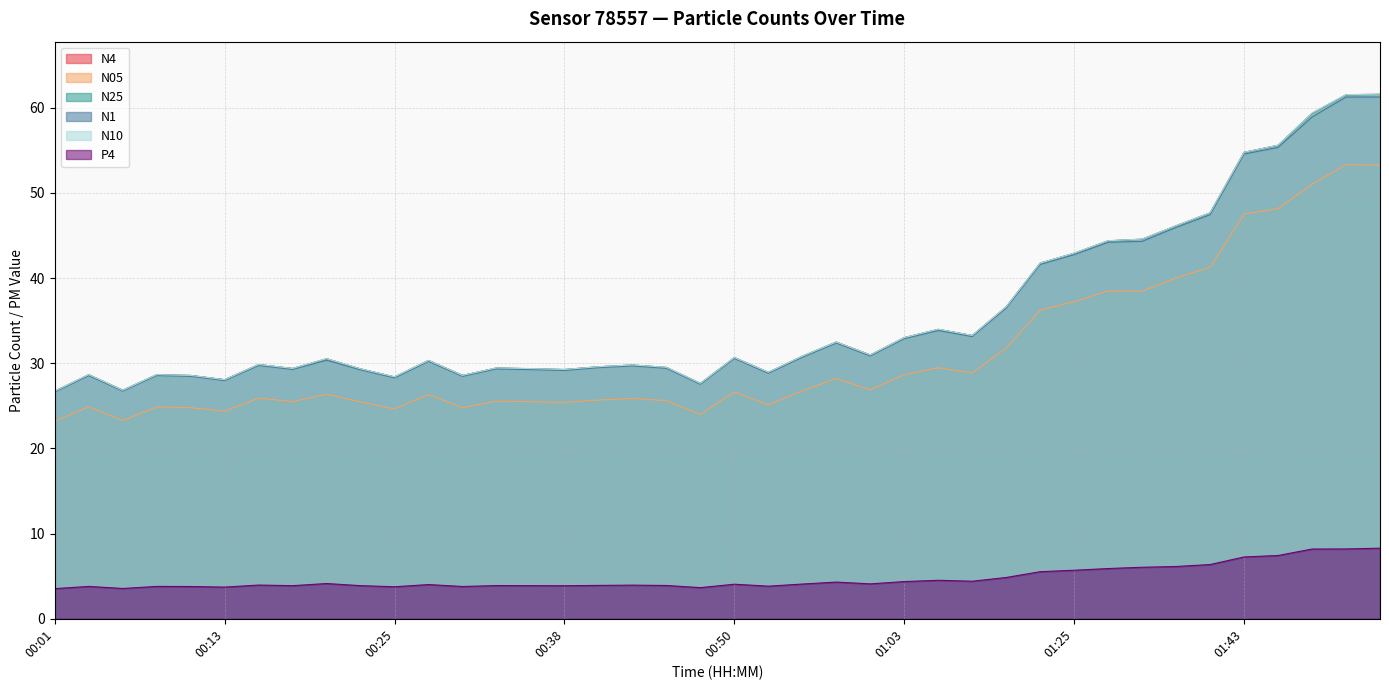

Reading left to right, list all the values displayed in this chart.

N4: 00:01=26.7	00:03=28.7	00:05=26.8	00:08=28.7	00:10=28.6	00:13=28.1	00:15=29.9	00:18=29.4	00:20=30.5	00:23=29.3	00:25=28.4	00:28=30.3	00:30=28.6	00:33=29.4	00:35=29.4	00:38=29.3	00:40=29.6	00:43=29.8	00:45=29.5	00:48=27.6	00:50=30.7	00:53=28.9	00:55=30.8	00:58=32.5	01:00=31.0	01:03=33.0	01:06=34.0	01:08=33.3	01:14=36.6	01:17=41.8	01:25=42.9	01:27=44.4	01:29=44.6	01:32=46.2	01:34=47.7	01:43=54.8	01:45=55.6	01:48=59.4	01:50=61.5	01:52=61.6
N05: 00:01=23.2	00:03=24.9	00:05=23.3	00:08=24.9	00:10=24.8	00:13=24.4	00:15=25.9	00:18=25.5	00:20=26.4	00:23=25.5	00:25=24.6	00:28=26.3	00:30=24.8	00:33=25.6	00:35=25.5	00:38=25.4	00:40=25.7	00:43=25.9	00:45=25.6	00:48=24.0	00:50=26.6	00:53=25.1	00:55=26.8	00:58=28.2	01:00=26.9	01:03=28.7	01:06=29.5	01:08=28.9	01:14=31.8	01:17=36.2	01:25=37.2	01:27=38.5	01:29=38.5	01:32=40.0	01:34=41.3	01:43=47.5	01:45=48.2	01:48=51.0	01:50=53.3	01:52=53.3
N25: 00:01=26.7	00:03=28.7	00:05=26.8	00:08=28.7	00:10=28.6	00:13=28.1	00:15=29.9	00:18=29.4	00:20=30.5	00:23=29.3	00:25=28.4	00:28=30.3	00:30=28.6	00:33=29.4	00:35=29.4	00:38=29.3	00:40=29.6	00:43=29.8	00:45=29.5	00:48=27.6	00:50=30.7	00:53=28.9	00:55=30.8	00:58=32.5	01:00=31.0	01:03=33.0	01:06=34.0	01:08=33.3	01:14=36.6	01:17=41.8	01:25=42.9	01:27=44.4	01:29=44.6	01:32=46.1	01:34=47.7	01:43=54.8	01:45=55.6	01:48=59.3	01:50=61.5	01:52=61.6
N1: 00:01=26.6	00:03=28.6	00:05=26.7	00:08=28.6	00:10=28.5	00:13=28.0	00:15=29.7	00:18=29.3	00:20=30.4	00:23=29.2	00:25=28.3	00:28=30.2	00:30=28.5	00:33=29.3	00:35=29.3	00:38=29.2	00:40=29.5	00:43=29.7	00:45=29.4	00:48=27.5	00:50=30.6	00:53=28.8	00:55=30.7	00:58=32.4	01:00=30.9	01:03=32.9	01:06=33.9	01:08=33.1	01:14=36.5	01:17=41.6	01:25=42.8	01:27=44.2	01:29=44.3	01:32=46.0	01:34=47.5	01:43=54.6	01:45=55.4	01:48=58.9	01:50=61.3	01:52=61.3
N10: 00:01=26.7	00:03=28.7	00:05=26.8	00:08=28.7	00:10=28.6	00:13=28.1	00:15=29.9	00:18=29.4	00:20=30.6	00:23=29.4	00:25=28.4	00:28=30.3	00:30=28.6	00:33=29.5	00:35=29.4	00:38=29.3	00:40=29.6	00:43=29.8	00:45=29.5	00:48=27.6	00:50=30.7	00:53=28.9	00:55=30.8	00:58=32.5	01:00=31.0	01:03=33.0	01:06=34.0	01:08=33.3	01:14=36.6	01:17=41.8	01:25=42.9	01:27=44.4	01:29=44.6	01:32=46.2	01:34=47.7	01:43=54.8	01:45=55.6	01:48=59.4	01:50=61.5	01:52=61.6
P4: 00:01=3.5	00:03=3.8	00:05=3.6	00:08=3.8	00:10=3.8	00:13=3.7	00:15=4.0	00:18=3.9	00:20=4.1	00:23=3.9	00:25=3.8	00:28=4.0	00:30=3.8	00:33=3.9	00:35=3.9	00:38=3.9	00:40=3.9	00:43=4.0	00:45=3.9	00:48=3.7	00:50=4.1	00:53=3.8	00:55=4.1	00:58=4.3	01:00=4.1	01:03=4.4	01:06=4.5	01:08=4.4	01:14=4.8	01:17=5.5	01:25=5.7	01:27=5.9	01:29=6.0	01:32=6.1	01:34=6.4	01:43=7.3	01:45=7.4	01:48=8.2	01:50=8.2	01:52=8.3